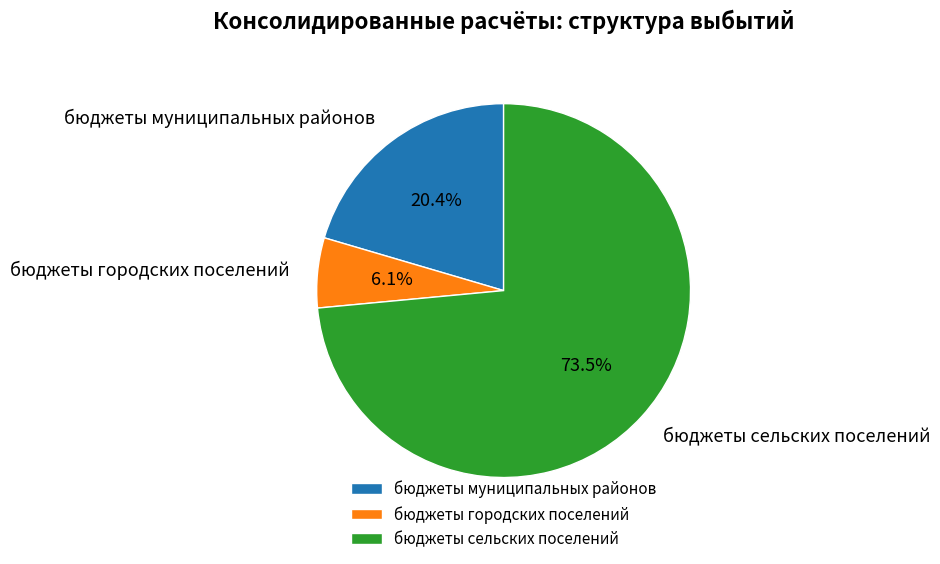

Does any single category account for the majority?

Yes